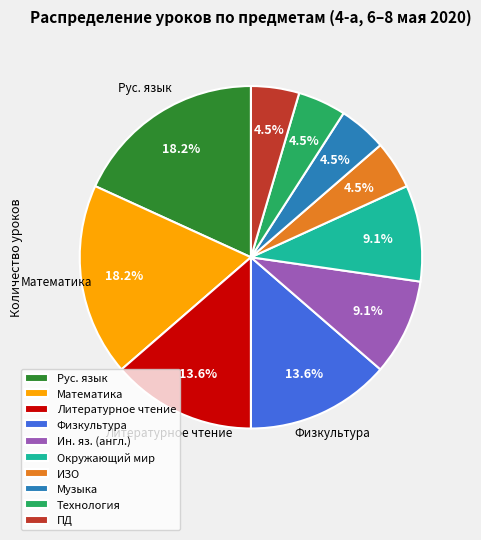

Count the number of slices in the pie.

10